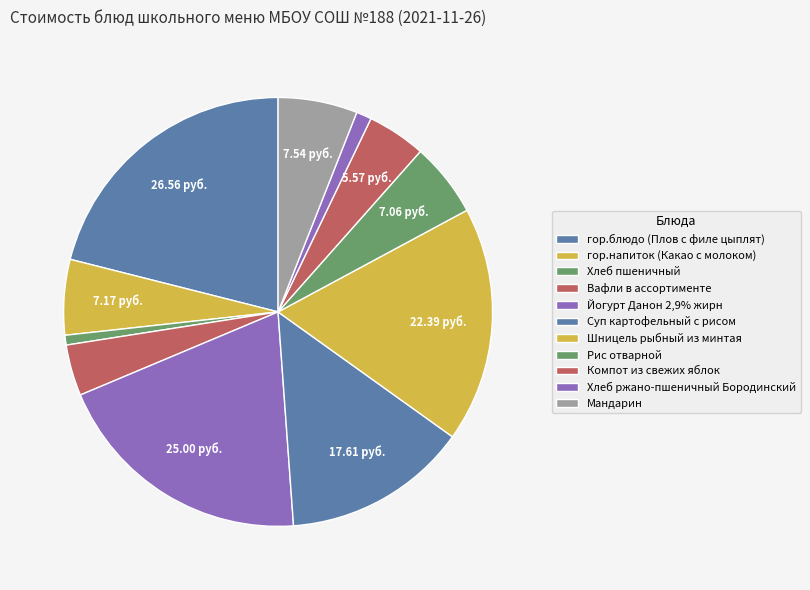

What percentage do Вафли в ассортименте and Шницель рыбный из минтая together represent?

21.6%